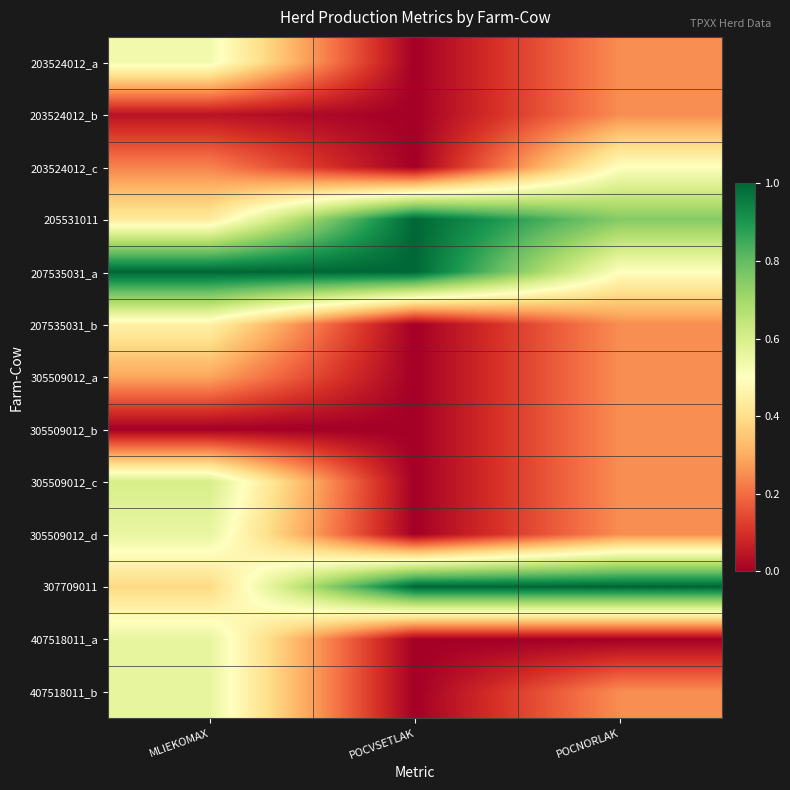

Reading left to right, transcribe all the data shown in this chart.

203524012_a: MLIEKOMAX=0.5	POCVSETLAK=0.0	POCNORLAK=0.2
203524012_b: MLIEKOMAX=0.0	POCVSETLAK=0.0	POCNORLAK=0.2
203524012_c: MLIEKOMAX=0.2	POCVSETLAK=0.0	POCNORLAK=0.5
205531011: MLIEKOMAX=0.4	POCVSETLAK=1.0	POCNORLAK=0.8
207535031_a: MLIEKOMAX=1.0	POCVSETLAK=1.0	POCNORLAK=0.5
207535031_b: MLIEKOMAX=0.5	POCVSETLAK=0.0	POCNORLAK=0.2
305509012_a: MLIEKOMAX=0.3	POCVSETLAK=0.0	POCNORLAK=0.2
305509012_b: MLIEKOMAX=0.0	POCVSETLAK=0.0	POCNORLAK=0.2
305509012_c: MLIEKOMAX=0.6	POCVSETLAK=0.0	POCNORLAK=0.2
305509012_d: MLIEKOMAX=0.6	POCVSETLAK=0.0	POCNORLAK=0.2
307709011: MLIEKOMAX=0.4	POCVSETLAK=1.0	POCNORLAK=1.0
407518011_a: MLIEKOMAX=0.6	POCVSETLAK=0.0	POCNORLAK=0.0
407518011_b: MLIEKOMAX=0.6	POCVSETLAK=0.0	POCNORLAK=0.2